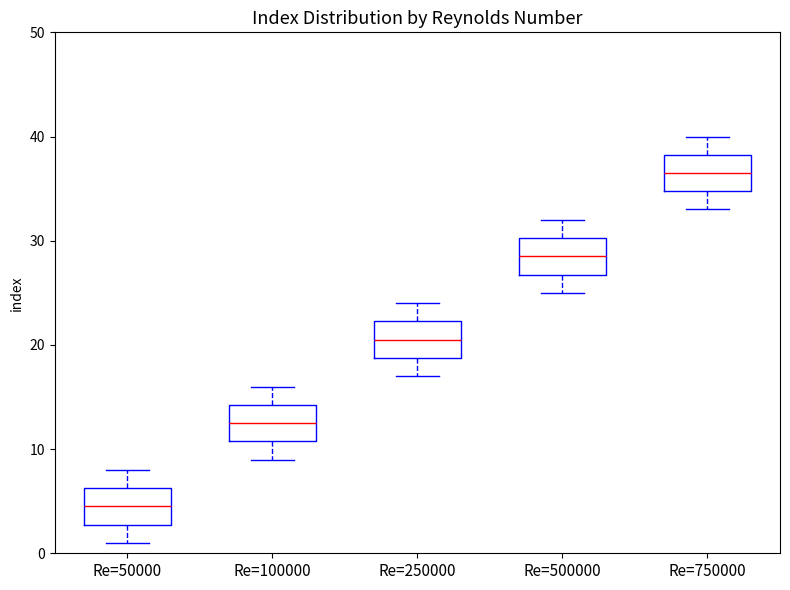

Reading left to right, transcribe this box plot: for each box, give where its median line is, the range the box spans, and where its two whiskers end, as read against the y-axis. The values are not printed on the chart, so give them approximately, as read against the axis.

Re=50000: median 5, box 3 to 6, whiskers 1 to 8
Re=100000: median 13, box 11 to 14, whiskers 9 to 16
Re=250000: median 21, box 19 to 22, whiskers 17 to 24
Re=500000: median 29, box 27 to 30, whiskers 25 to 32
Re=750000: median 37, box 35 to 38, whiskers 33 to 40